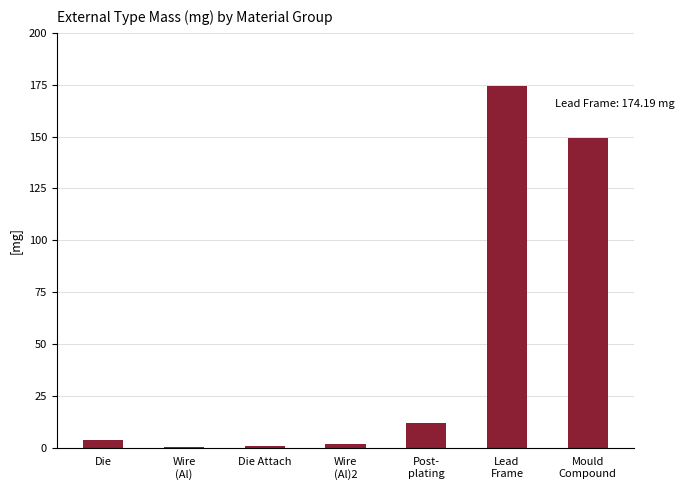

What is the sum of all values?

342.4